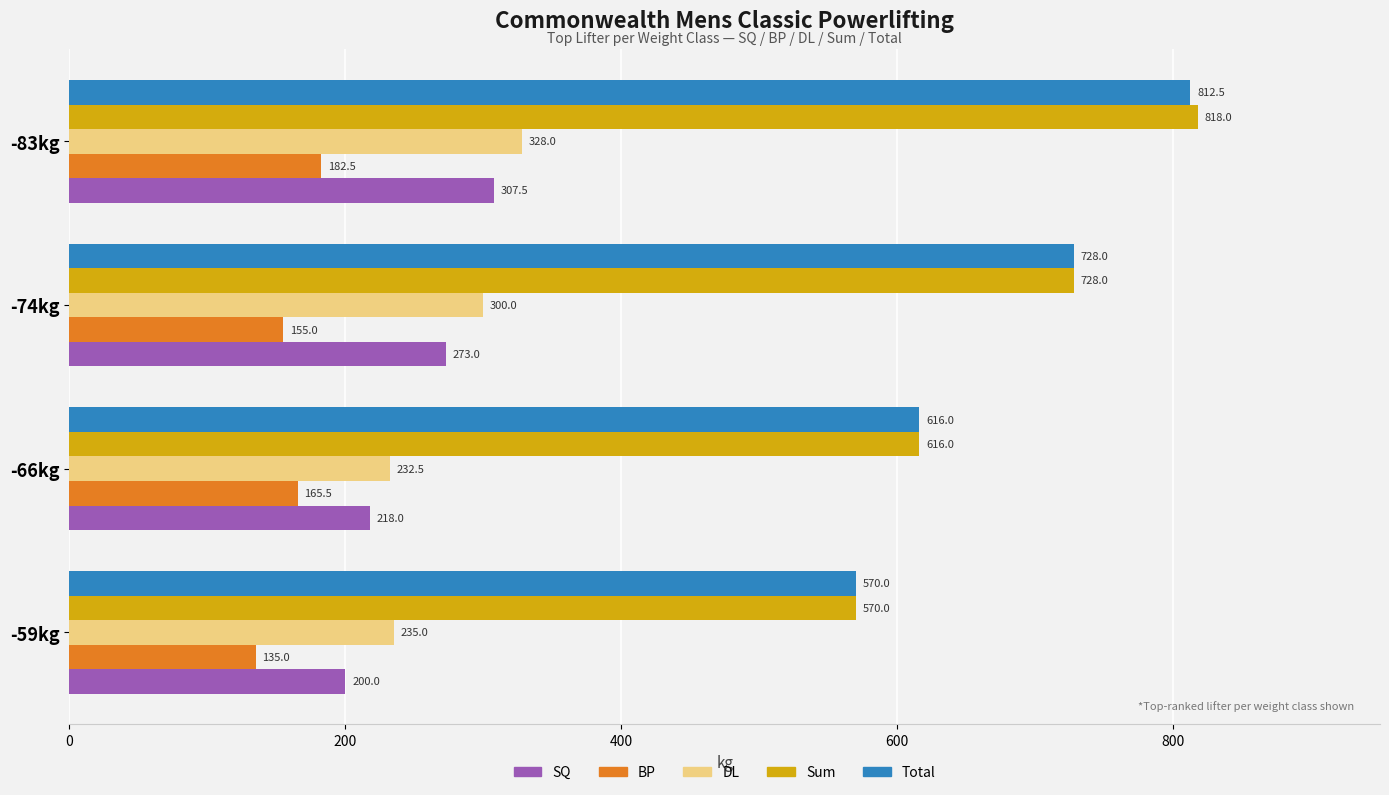

What is the maximum value shown in the chart?

818.0